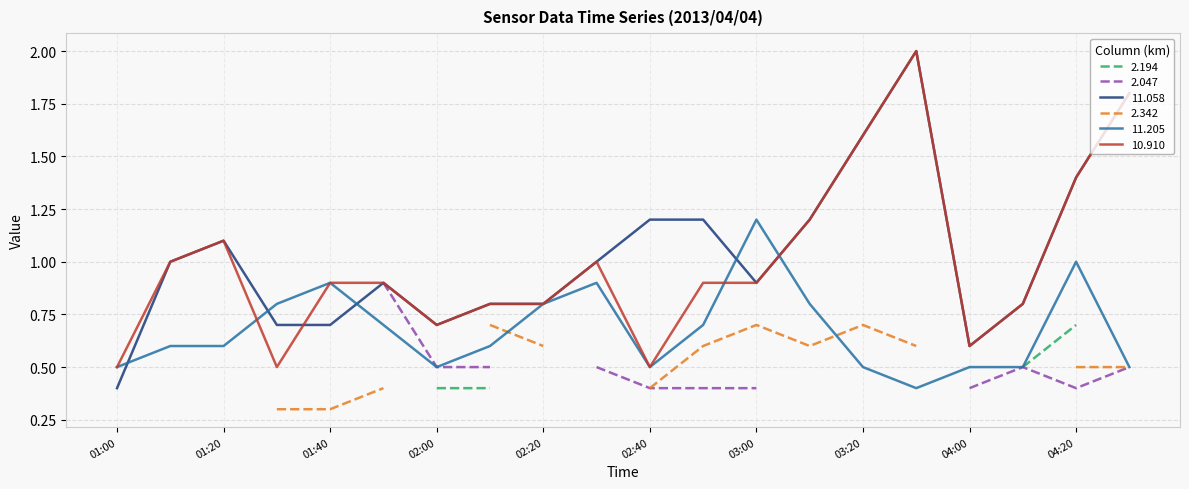

The value of 11.205 at 01:00 is 0.3. True or false?

False